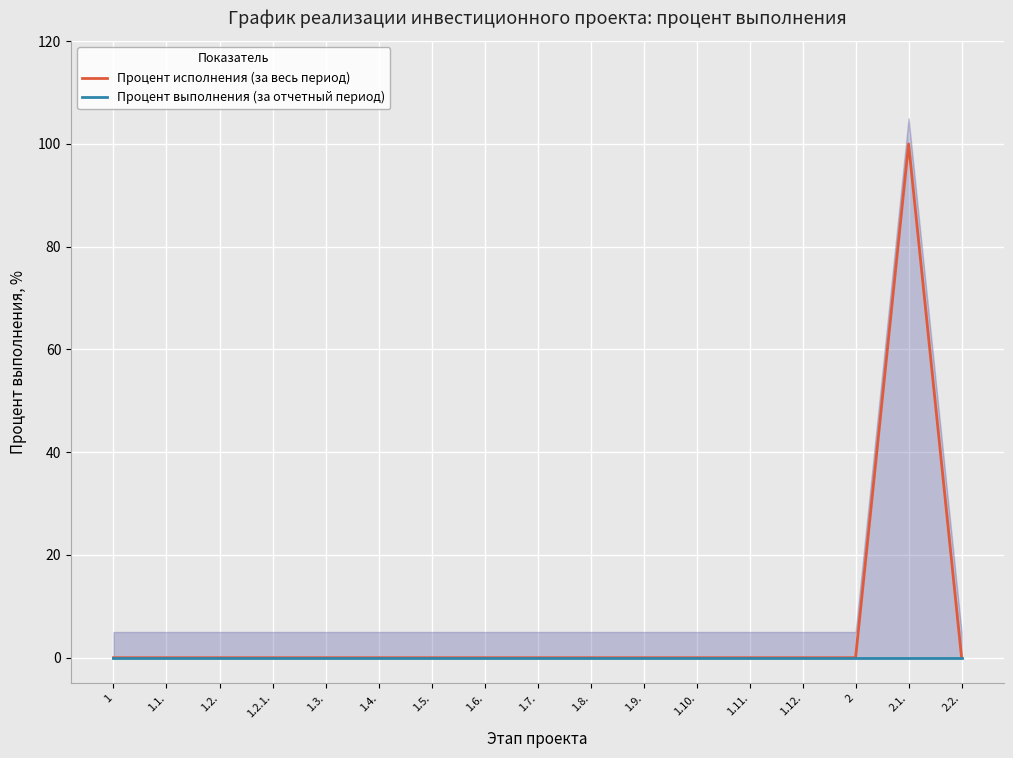

Reading right to left, transcribe all the data shown in this chart.

Процент исполнения (за весь период): 0	100	0	0	0	0	0	0	0	0	0	0	0	0	0	0	0
Процент выполнения (за отчетный период): 0	0	0	0	0	0	0	0	0	0	0	0	0	0	0	0	0